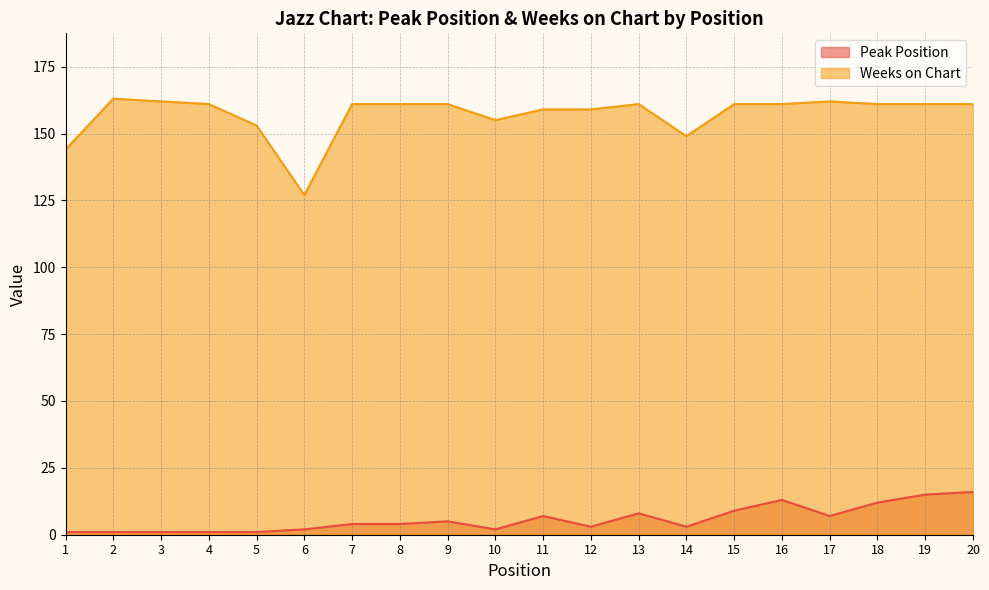

Rank the categories by Weeks on Chart value from highest to lowest.

2, 3, 17, 4, 7, 8, 9, 13, 15, 16, 18, 19, 20, 11, 12, 10, 5, 14, 1, 6